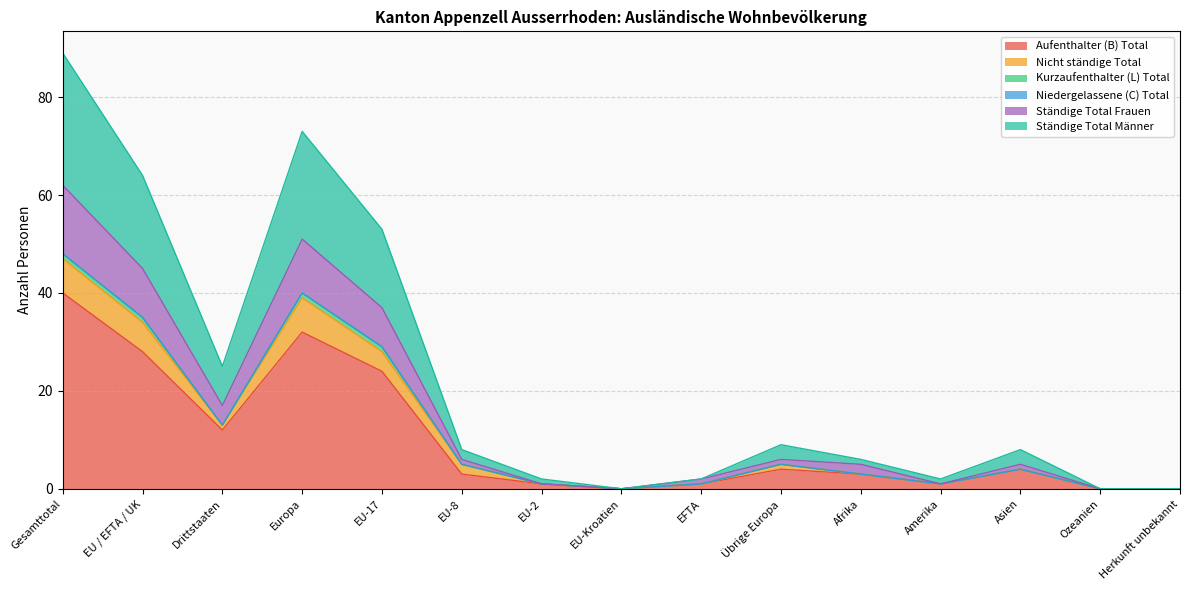

The Aufenthalter (B) Total series shows 0 at EU-Kroatien. True or false?

True